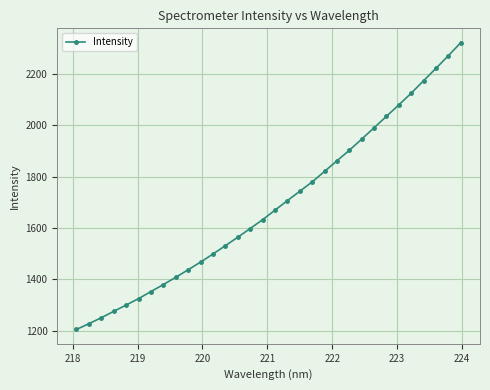

What is the difference between the second highest and second lowest values?

1043.2